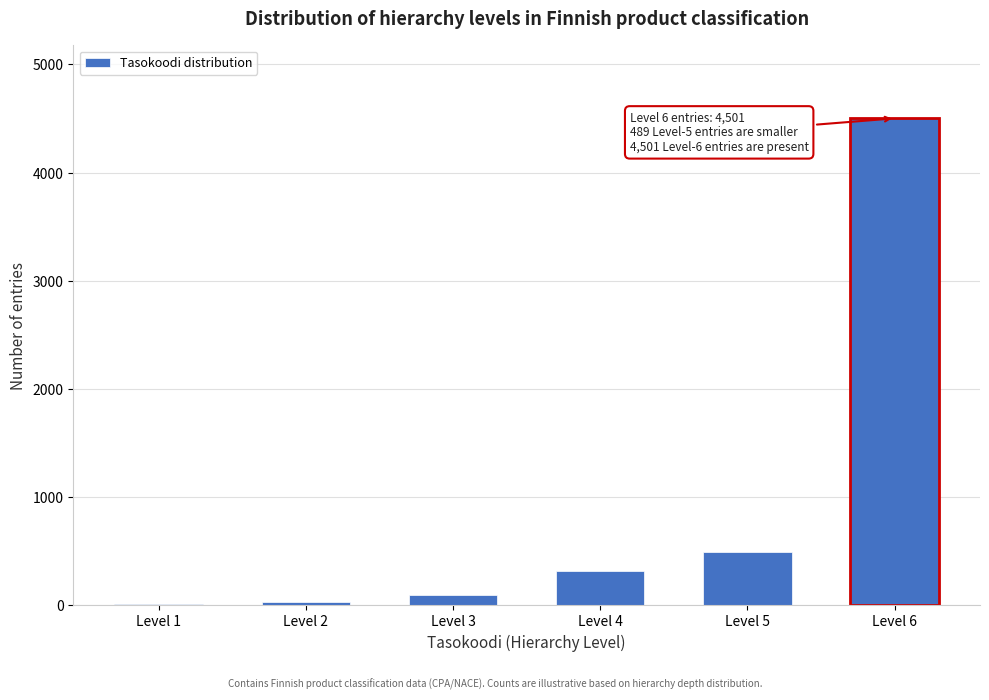

Reading left to right, transcribe all the data shown in this chart.

Level 1=5	Level 2=26	Level 3=97	Level 4=312	Level 5=489	Level 6=4501